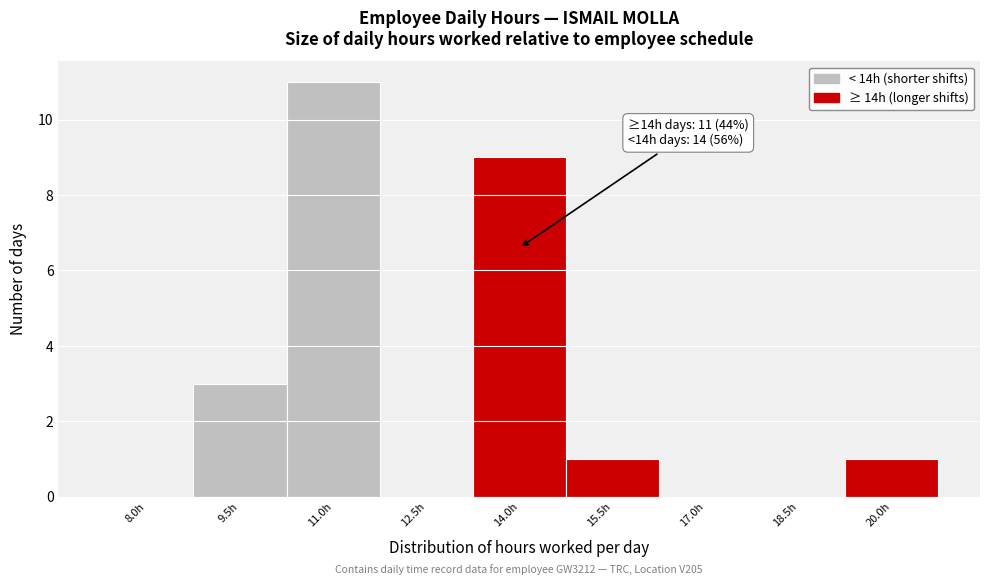

Reading left to right, list all the values displayed in this chart.

8.0h=0	9.5h=3	11.0h=11	12.5h=0	14.0h=9	15.5h=1	17.0h=0	18.5h=0	20.0h=1